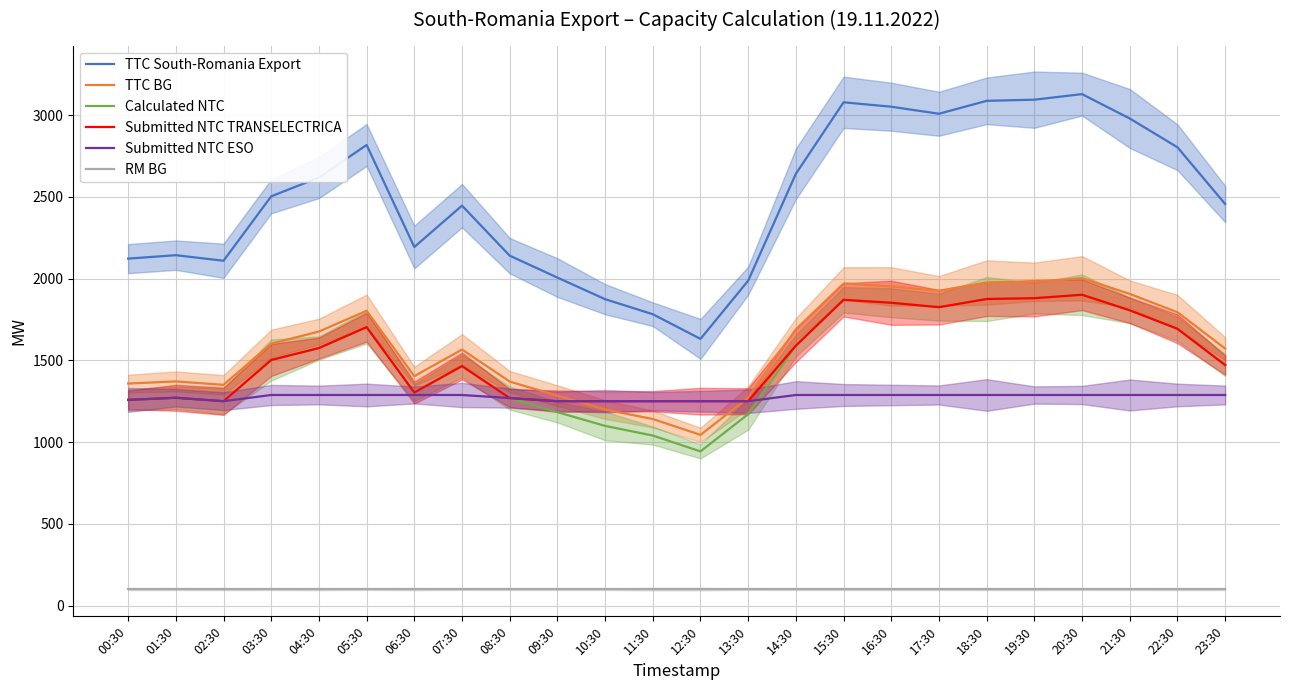

True or false: TTC BG has more than 0 points higher than both neighbors.

True